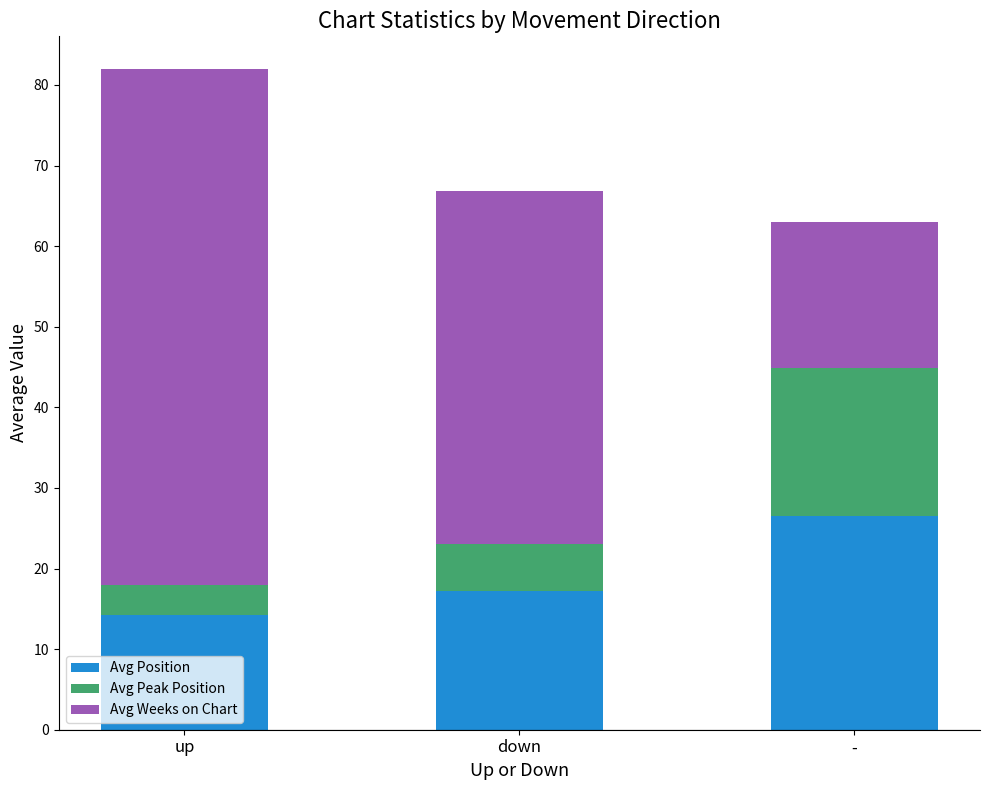

What is the minimum value for Avg Position?

14.2